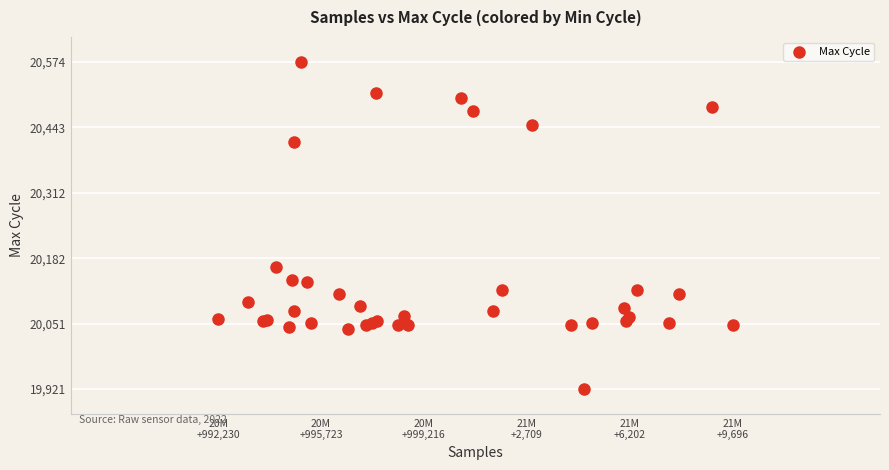

What Y value in the scatter plot is closest to 20247?

20164